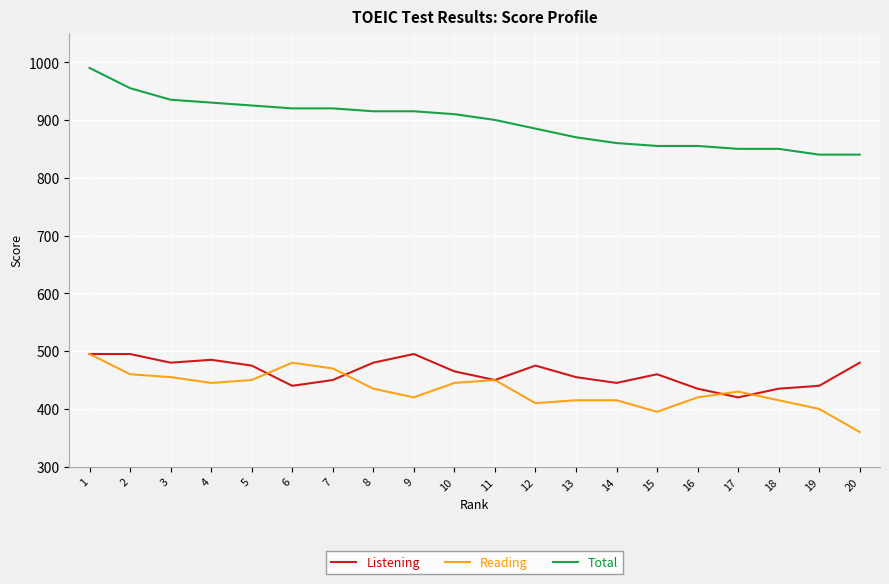

Which category has the lowest value in the Listening series?

17